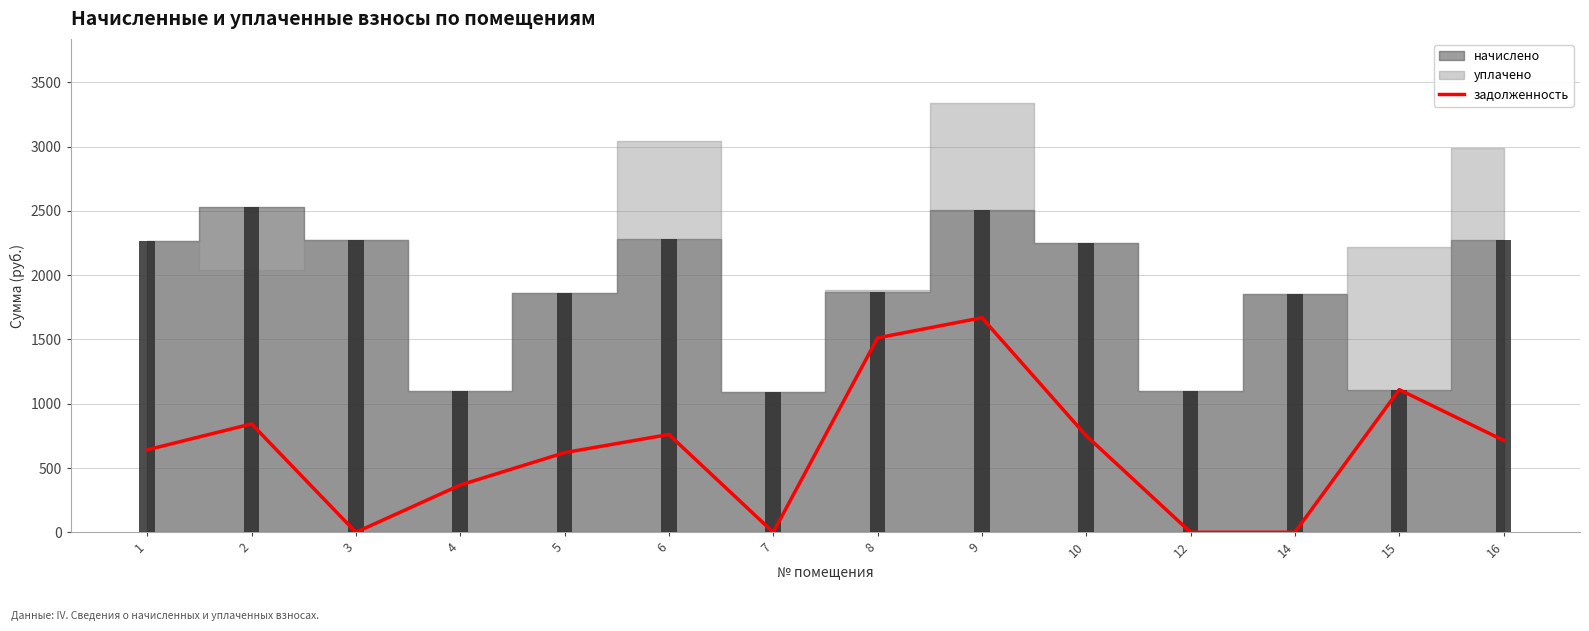

What is the difference between the maximum and minimum values?

1669.0